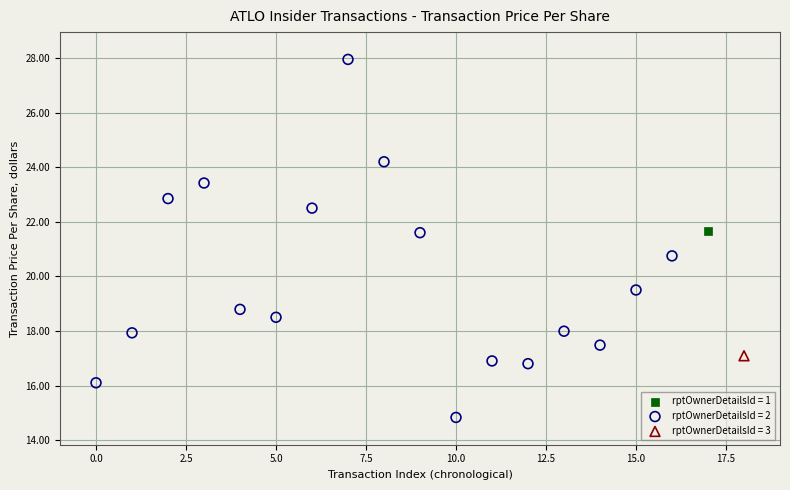

What are all the series names shown in the legend?

rptOwnerDetailsId = 1, rptOwnerDetailsId = 2, rptOwnerDetailsId = 3